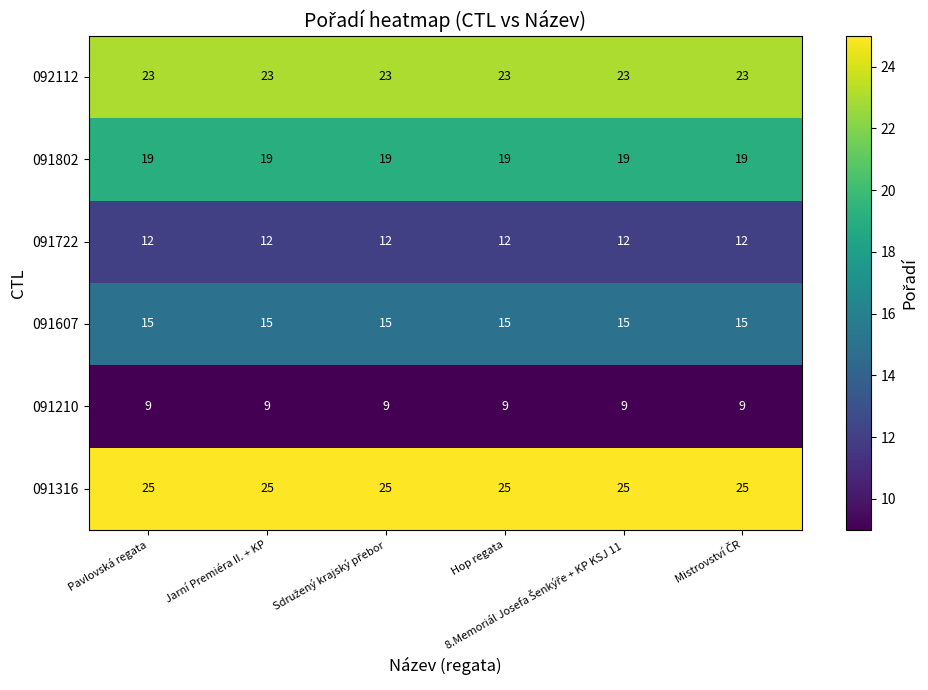

Which series has the largest total across all categories?

091316